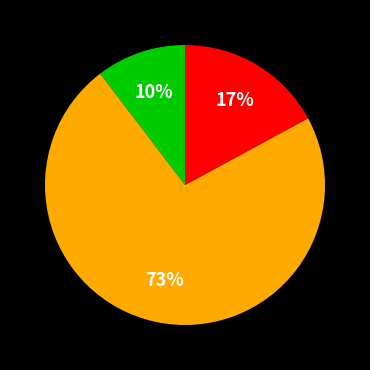

To the nearest percent, what is the average slice percentage?

33%